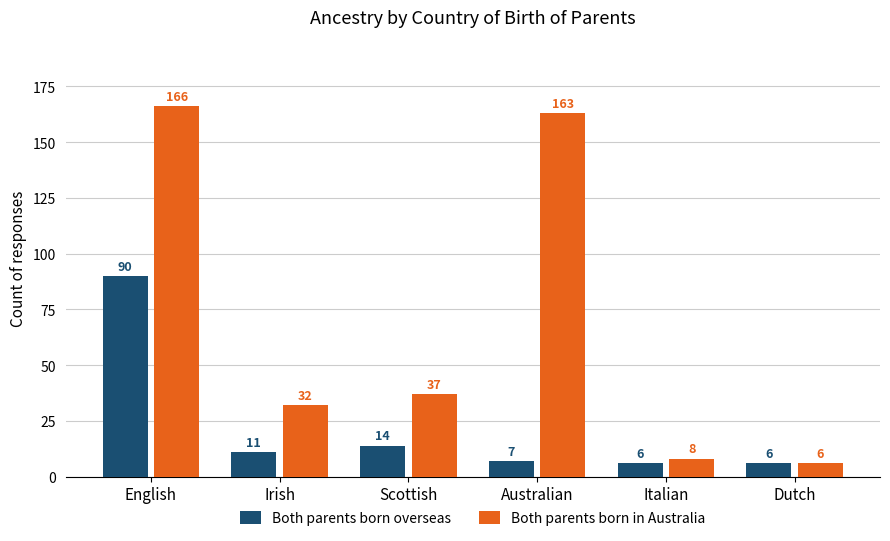

Are the bars horizontal?

No